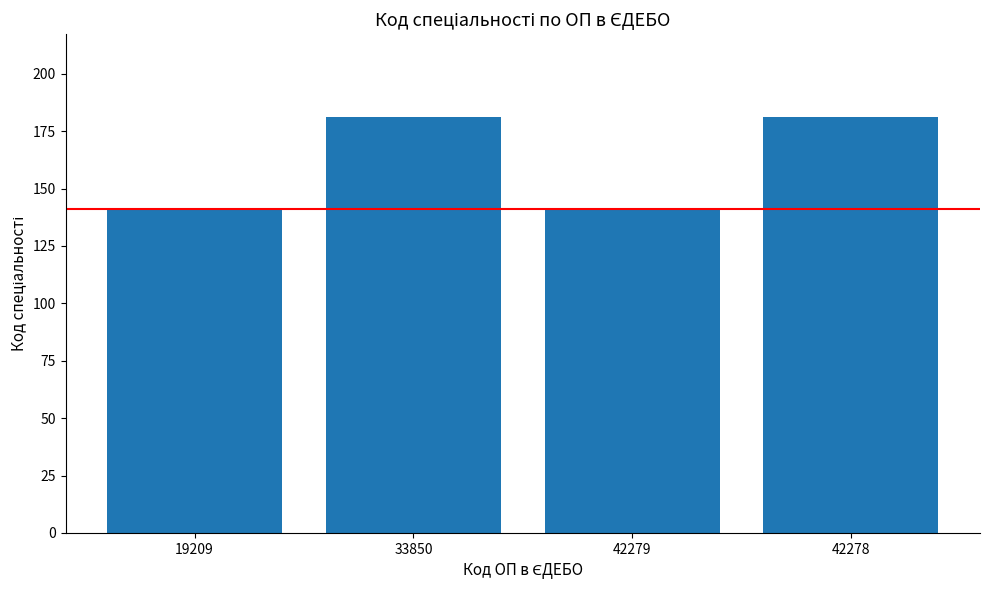

The chart shows a value of 95 at 42279. True or false?

False